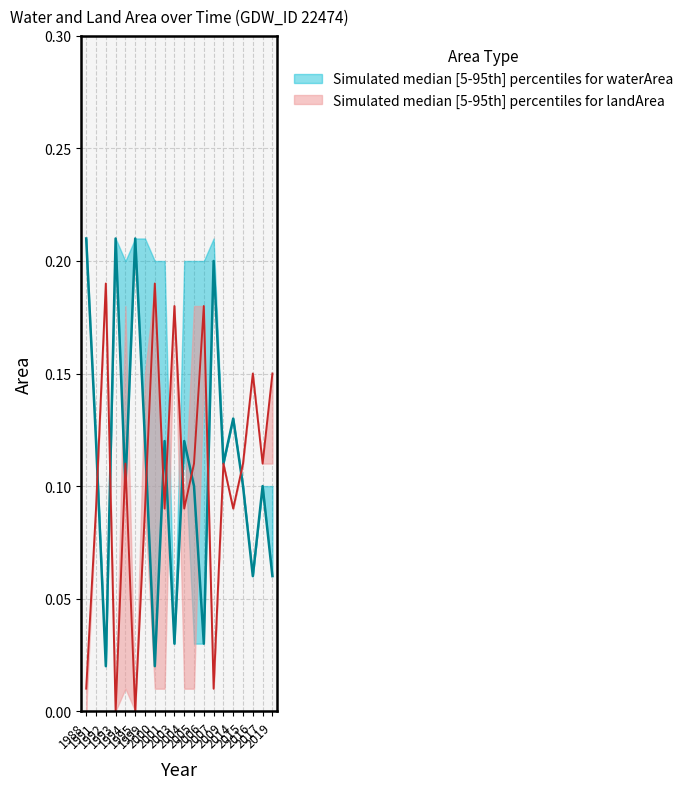

How many interior local peaks does the landArea_upper series have?

6